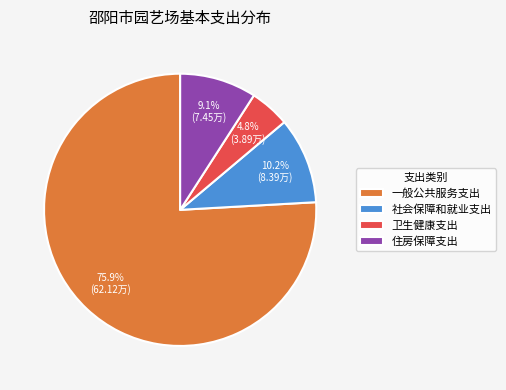

How many slices are in this pie chart?

4